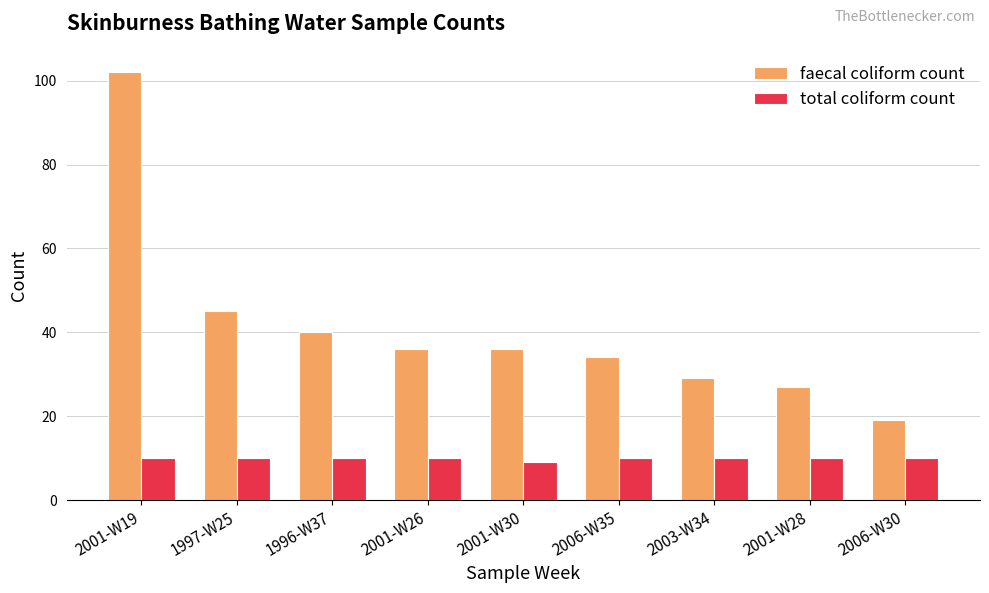

At which label is total coliform count closest to 9?

2001-W30